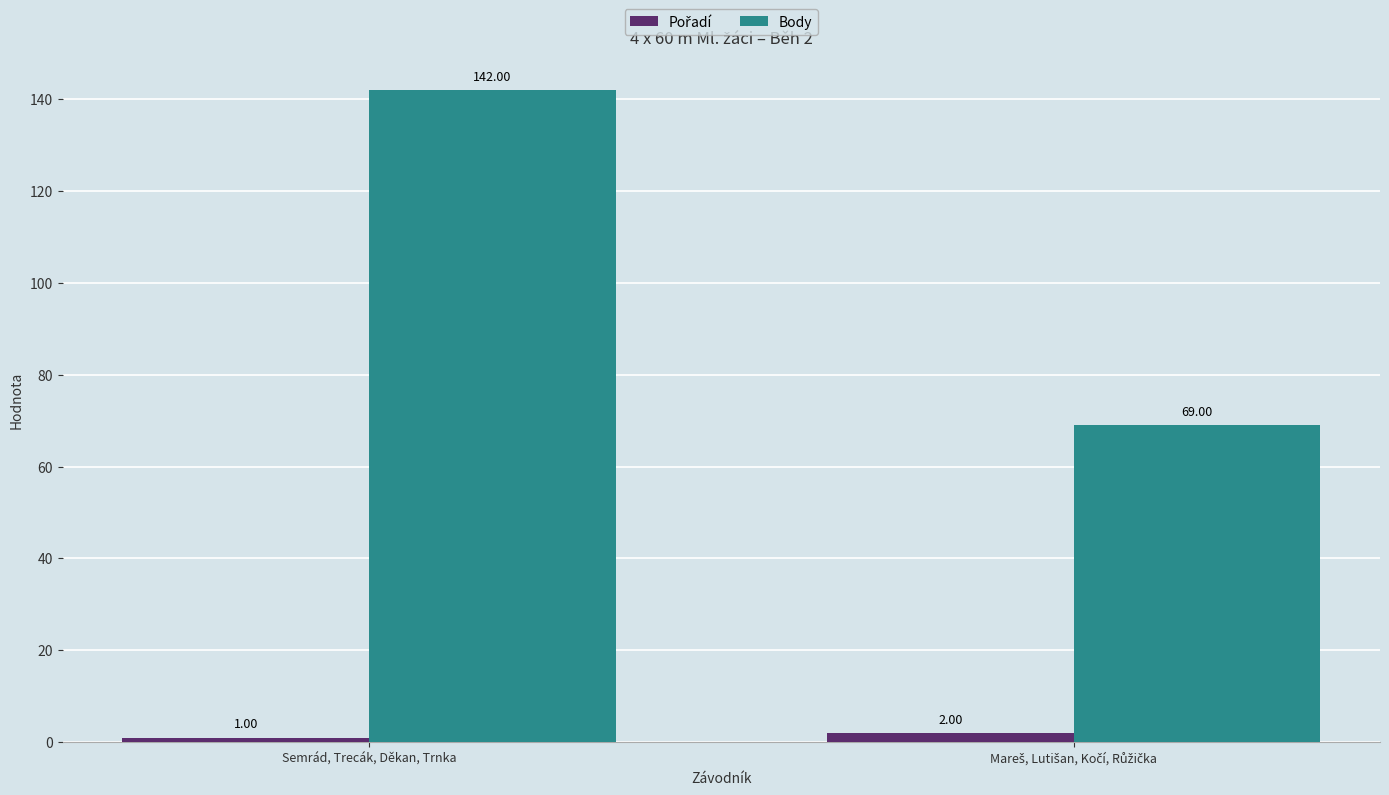

Which series has the widest spread of values?

Body